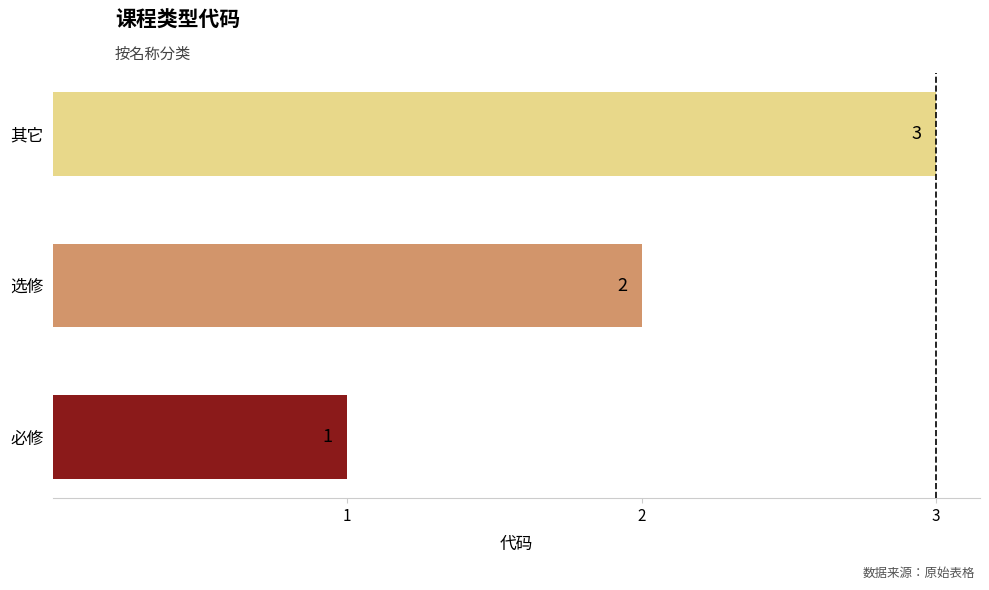

List the labels in order of value, smallest first.

必修, 选修, 其它